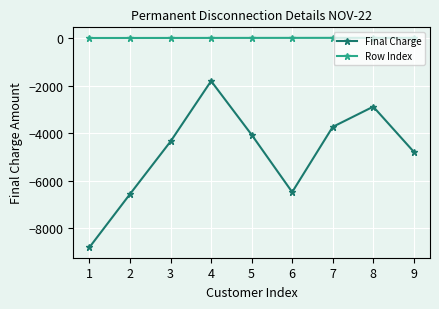

Is this an area chart (filled region under the line)?

No